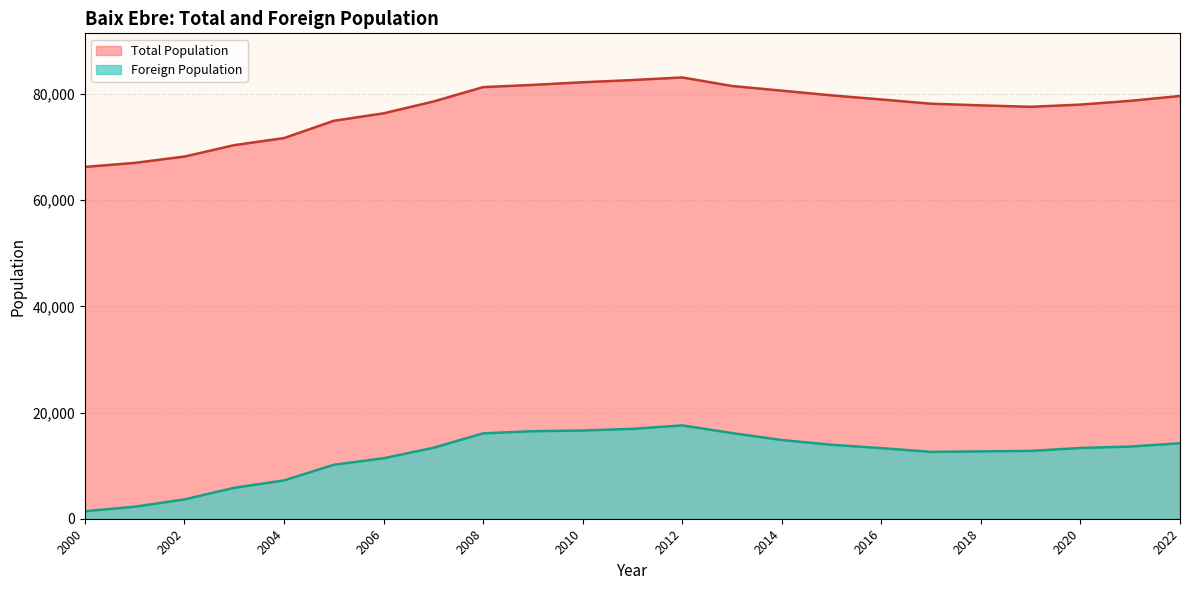

At which category is the sum across all series the highest?

2012